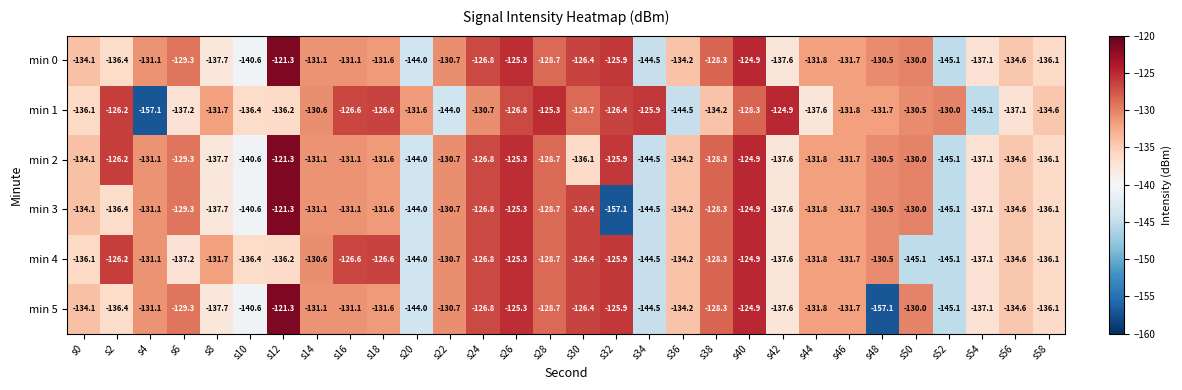

What is the sum of the min 5 values at s44 and s4?

-262.9